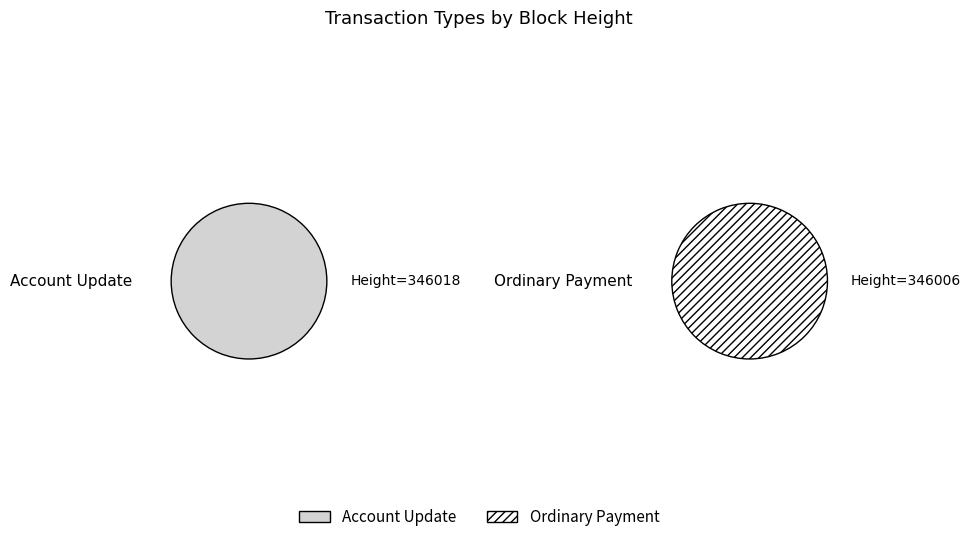

What is the largest slice in the pie chart?

Ordinary Payment